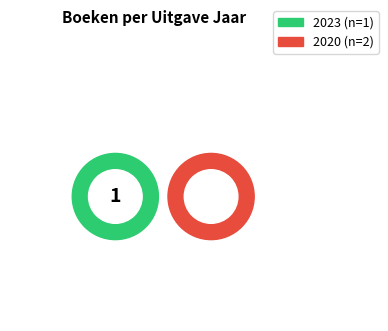

The Jozefien Wachters en de strijd om altijd slice represents 22% of the pie. True or false?

False